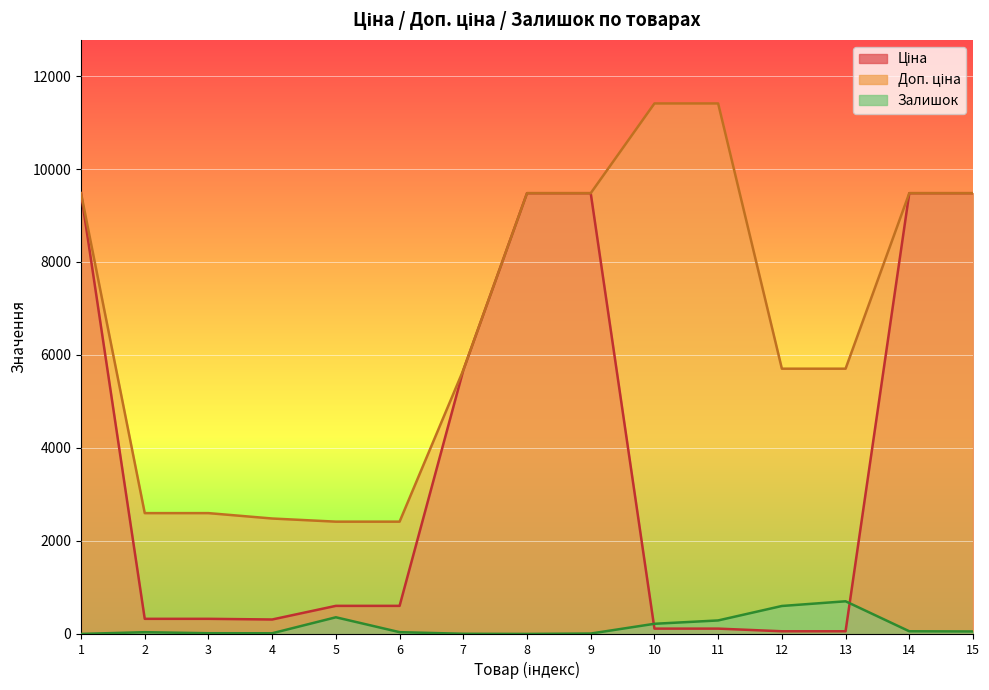

Reading right to left, extract all data points from this chart.

Ціна: 15=9480.1	14=9480.1	13=57.0	12=57.0	11=114.1	10=114.1	9=9480.1	8=9480.1	7=5673.8	6=603.7	5=603.7	4=310.3	3=324.8	2=324.8	1=9480.1
Доп. ціна: 15=9480.1	14=9480.1	13=5705.0	12=5705.0	11=11410.0	10=11410.0	9=9480.1	8=9480.1	7=5673.8	6=2414.8	5=2414.8	4=2482.4	3=2598.3	2=2598.3	1=9480.1
Залишок: 15=53.0	14=57.0	13=702.0	12=601.0	11=290.0	10=218.0	9=8.0	8=0.0	7=3.0	6=38.0	5=358.0	4=14.0	3=15.0	2=37.0	1=0.0